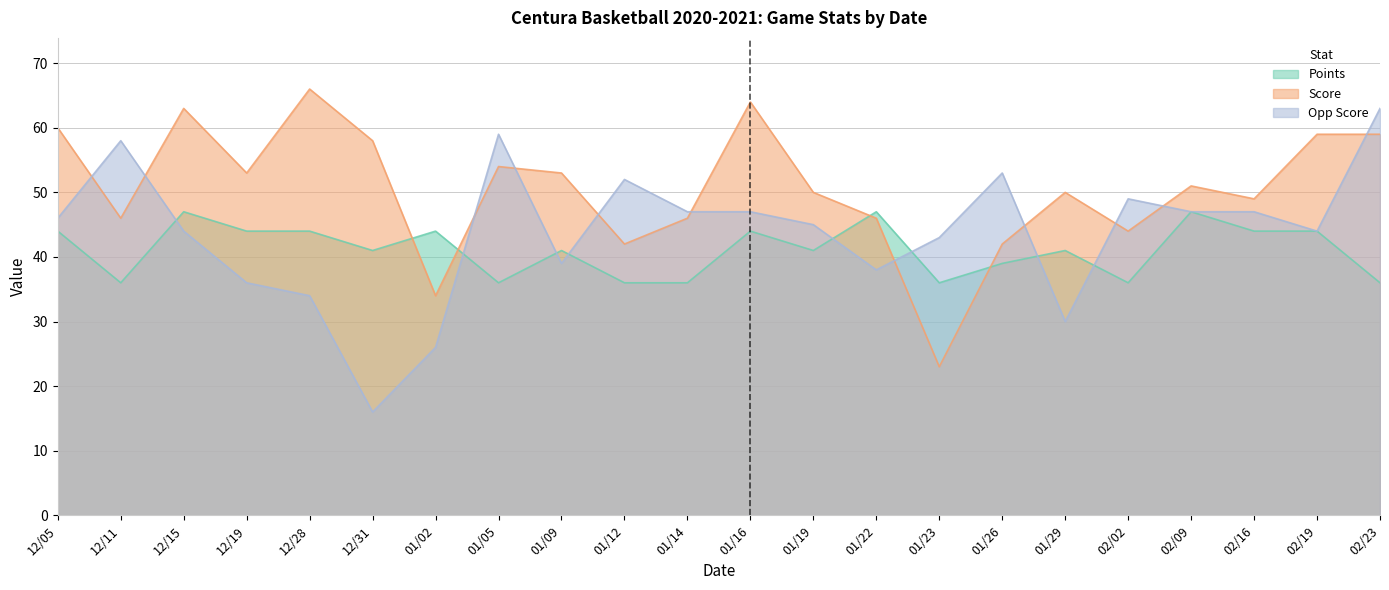

What is the difference between the maximum and second lowest values in the Points series?

11